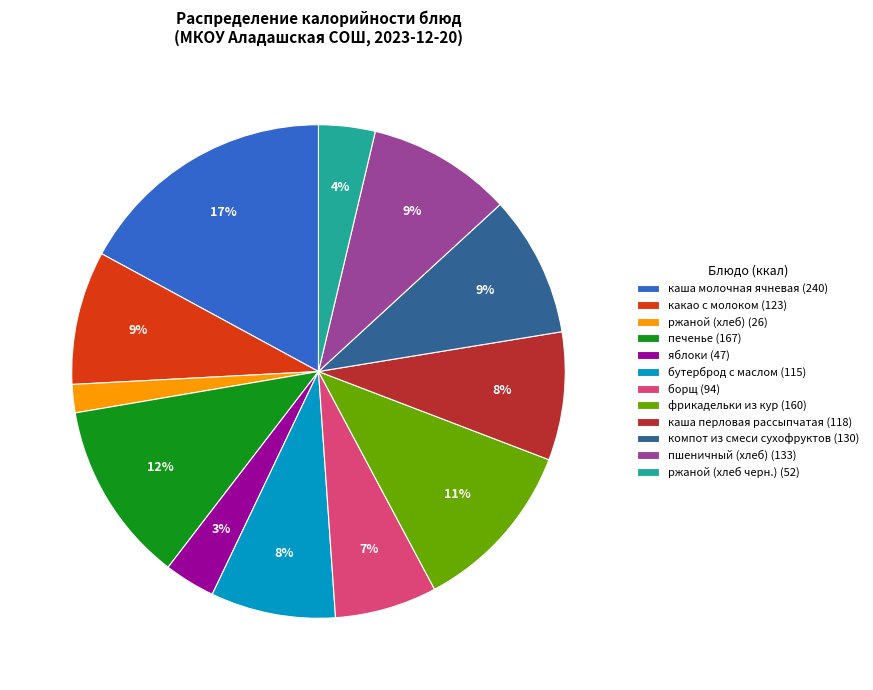

To the nearest percent, what is the difference between the largest and smallest slice percentages?

15%